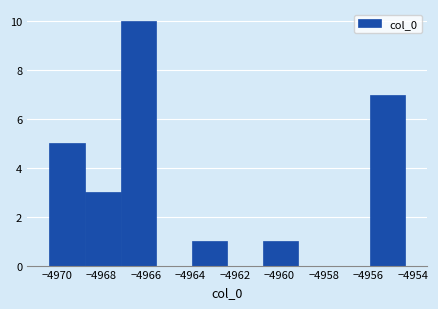

Which range on the x-axis has the tallest bar?

-4967.2 to -4965.6